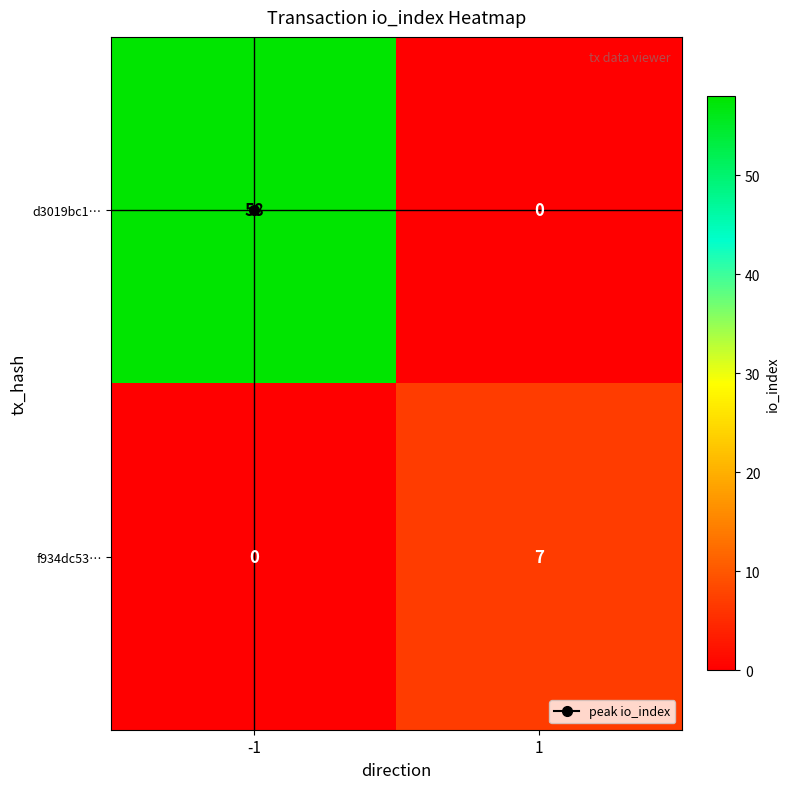

Is it true that f934dc53… equals 2 at -1?

False